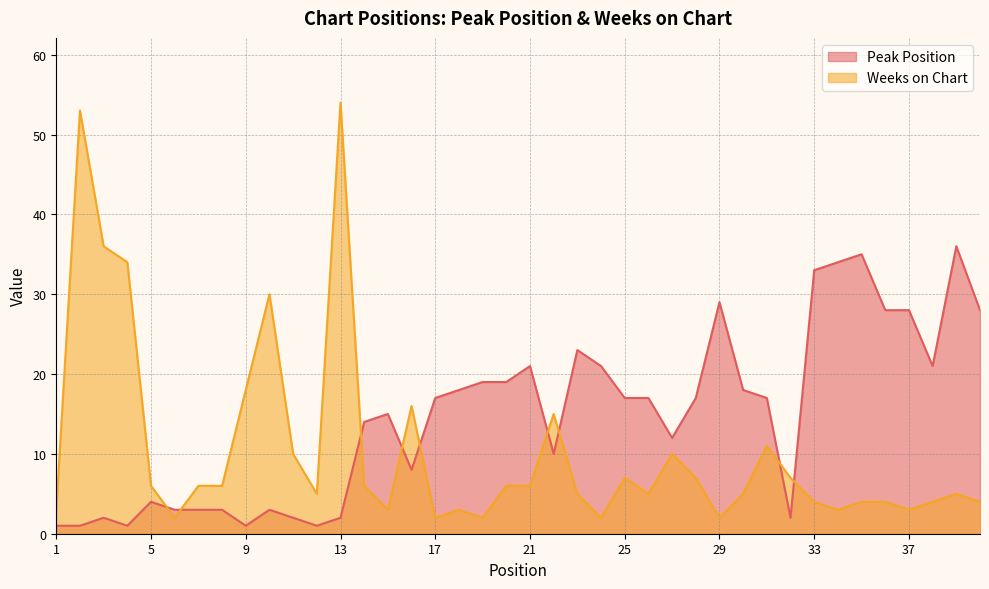

The value of Weeks on Chart at 7 is 10. True or false?

False